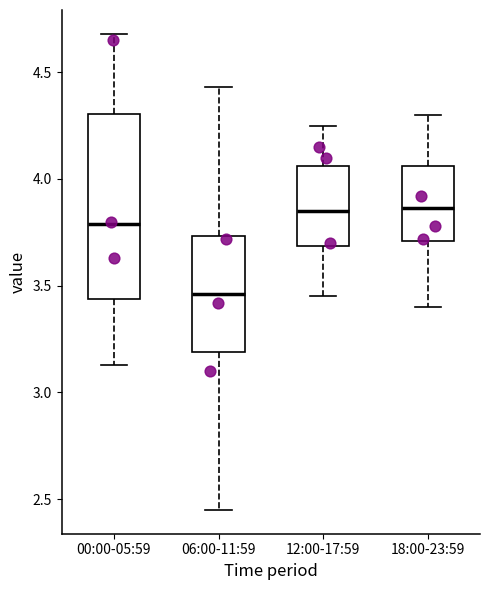

Comparing the boxes themselves (not the whiskers), which one is the tallest?

00:00-05:59